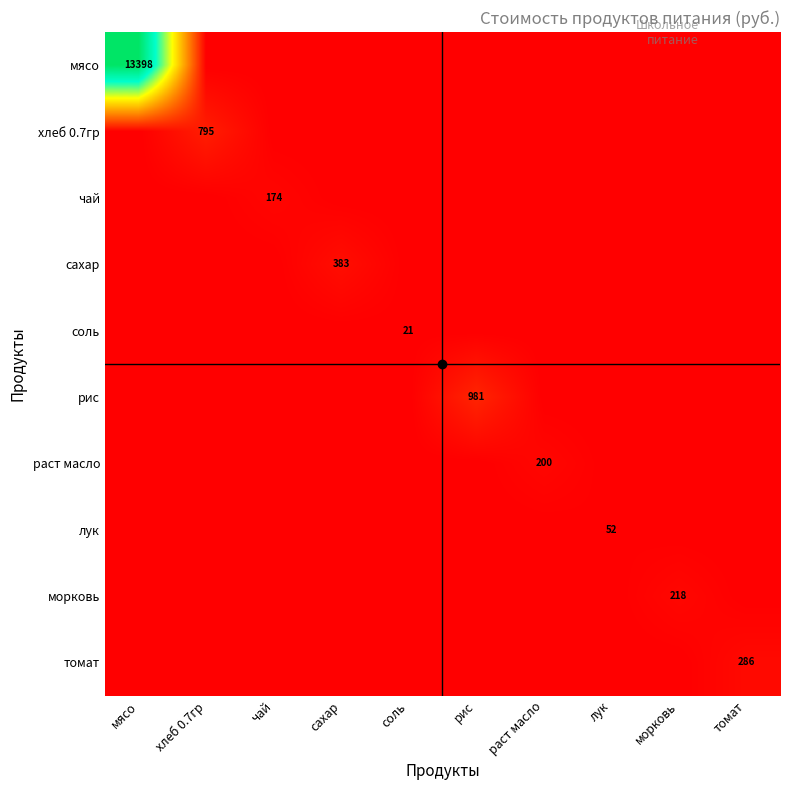

The value of рис at лук is 398.0. True or false?

False